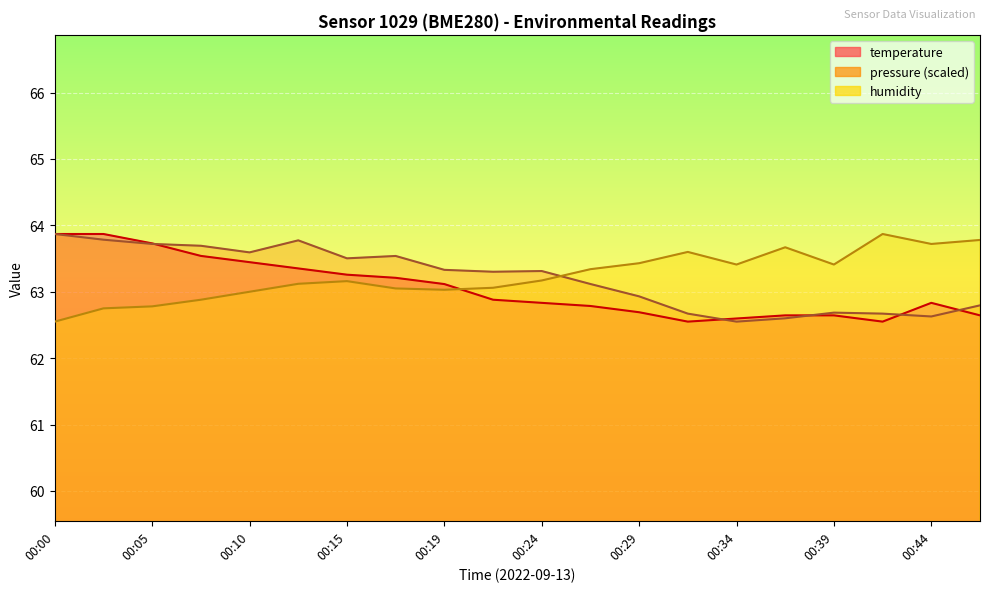

At which category does humidity reach its first local valley?

00:19